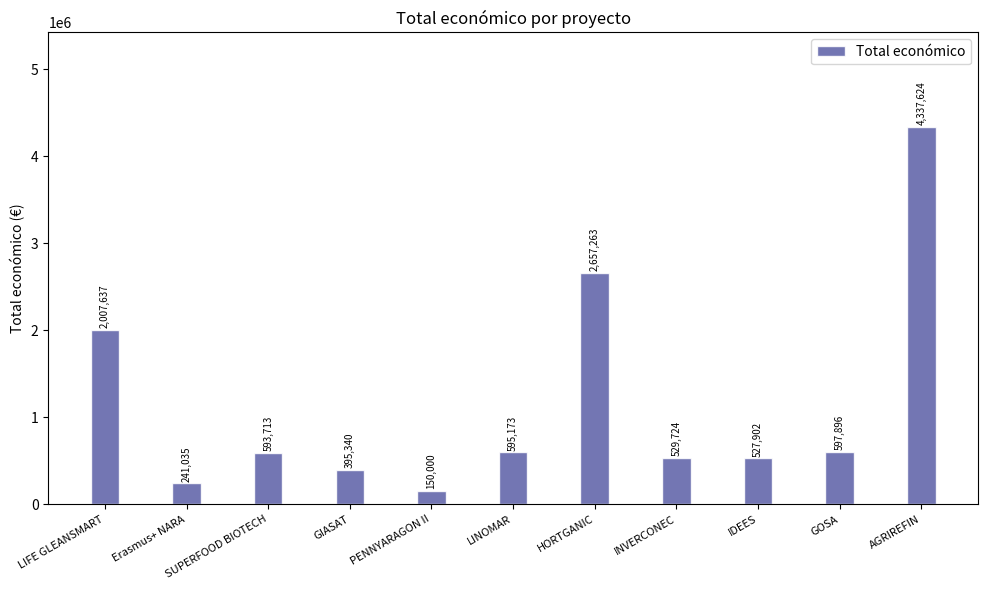

The value at GIASAT is 395340. True or false?

True